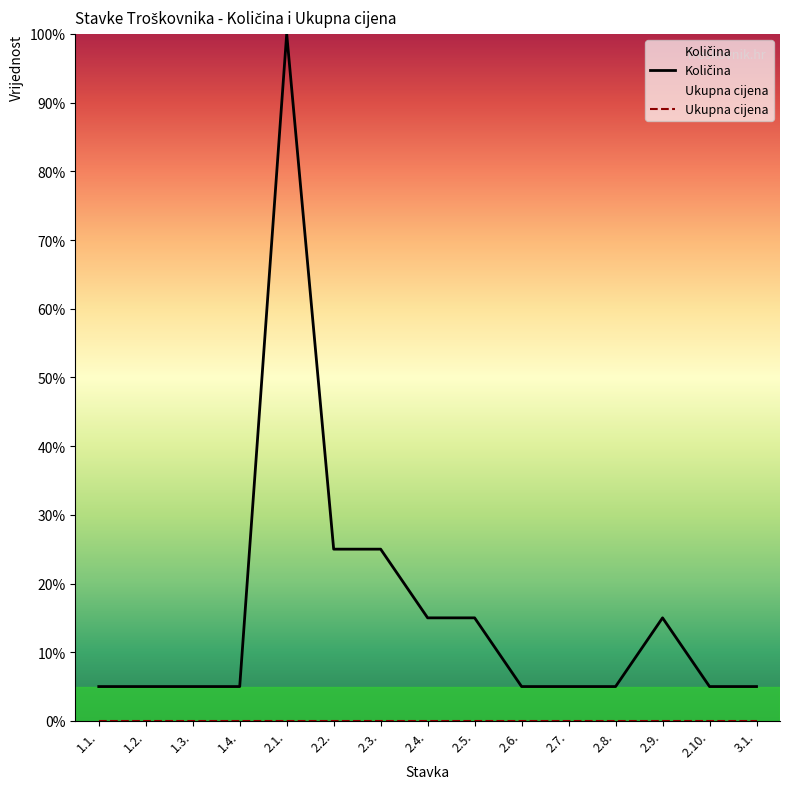

Reading left to right, list all the values displayed in this chart.

1.1.=5	1.2.=5	1.3.=5	1.4.=5	2.1.=100	2.2.=25	2.3.=25	2.4.=15	2.5.=15	2.6.=5	2.7.=5	2.8.=5	2.9.=15	2.10.=5	3.1.=5